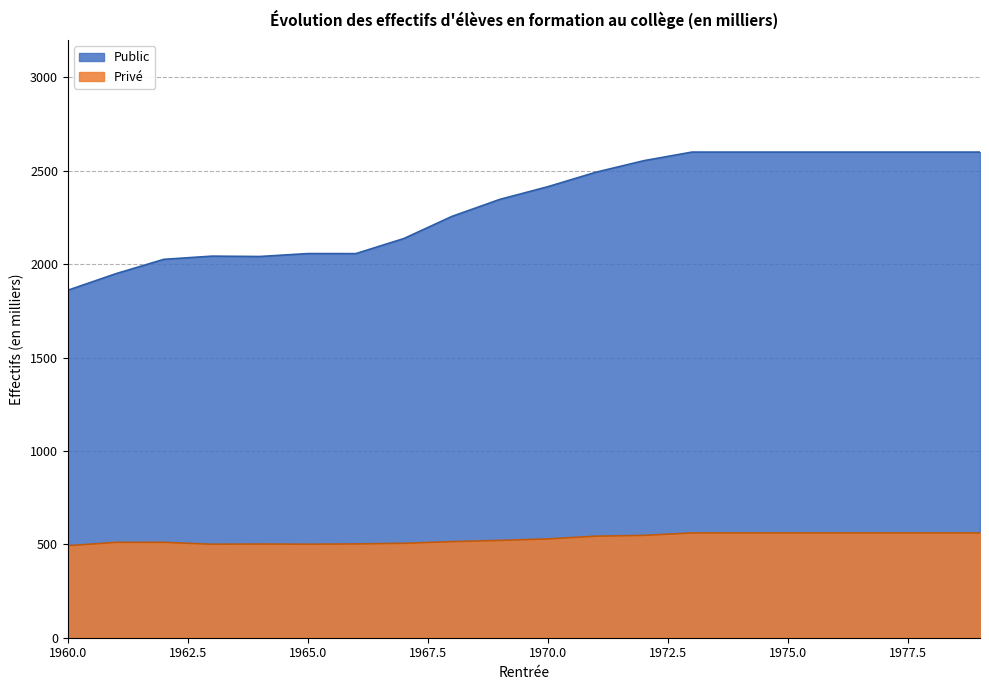

What is the sum of the Privé values at 1978 and 1975?

1122.0